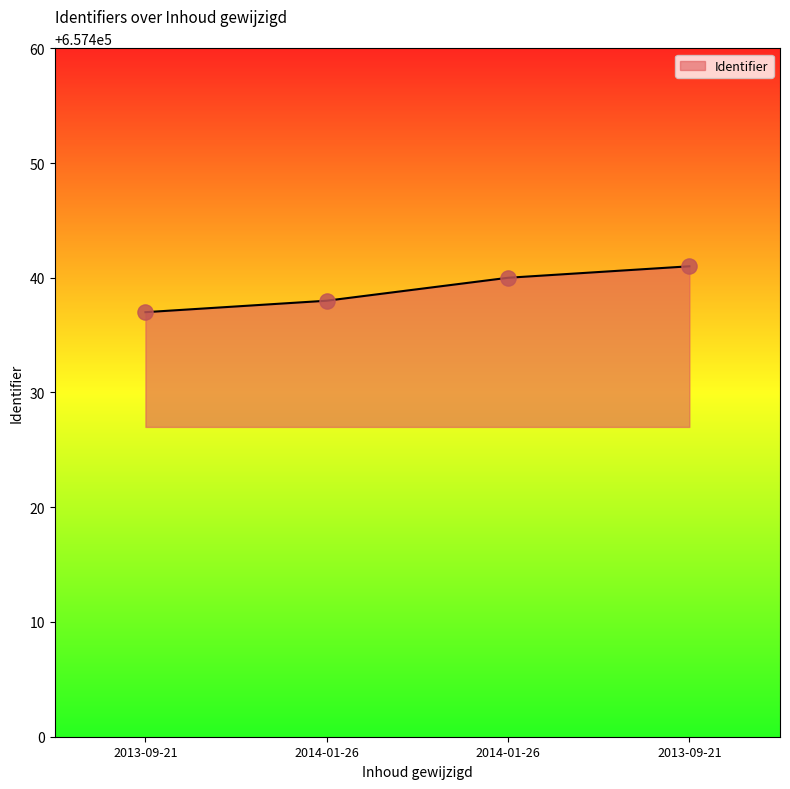

What is the change in value from 2013-09-21 to 2014-01-26?

+3